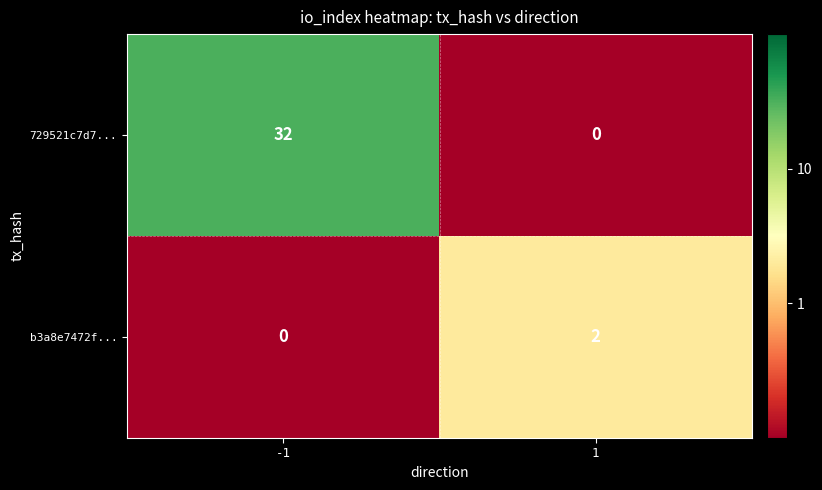

How many series are shown in this chart?

2